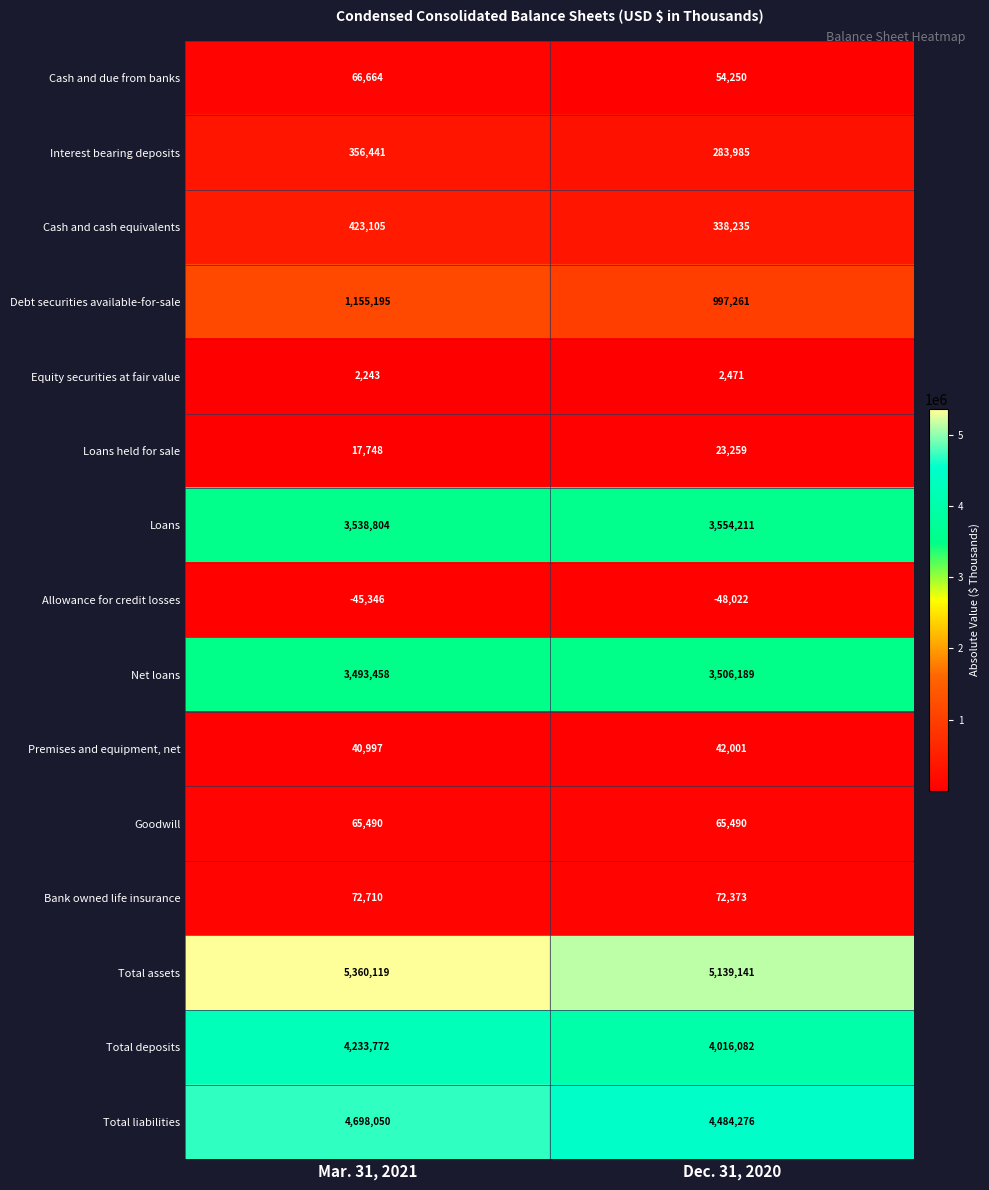

Which series has the largest total across all categories?

Total assets